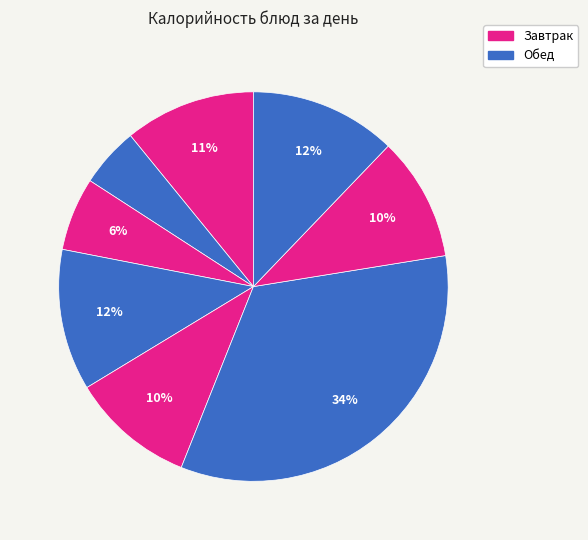

How many slices are in this pie chart?

8